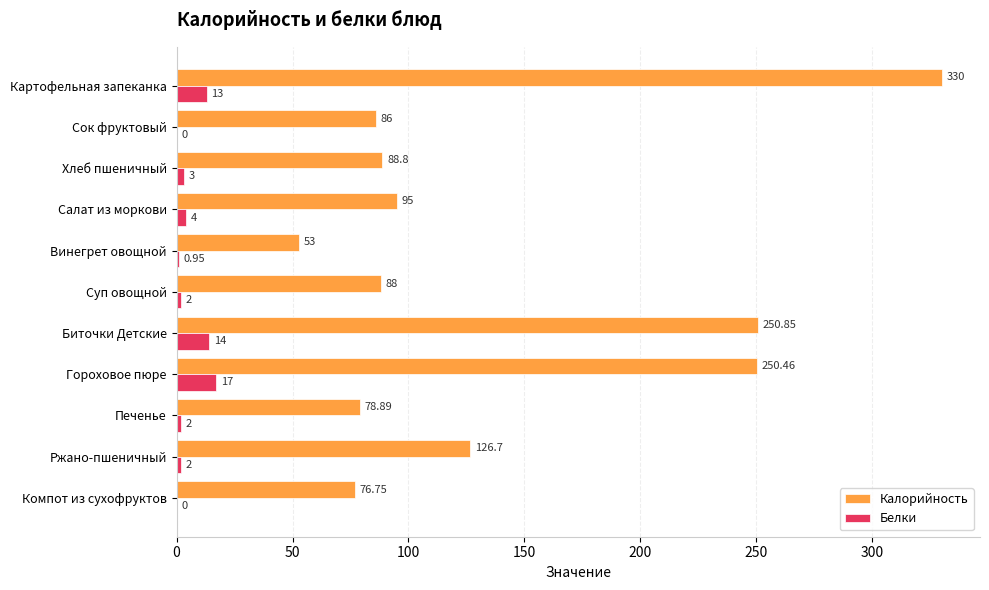

At which category is the sum across all series the highest?

Картофельная запеканка